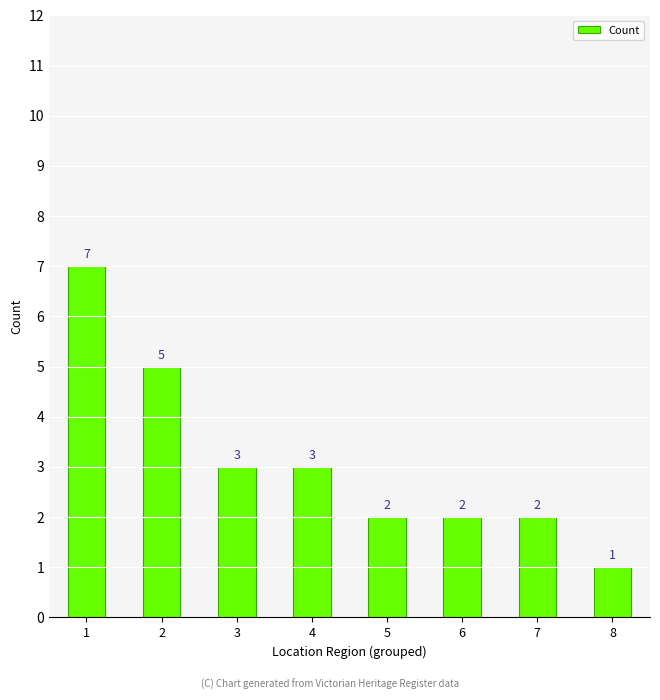

What value does the data have at 3?

3